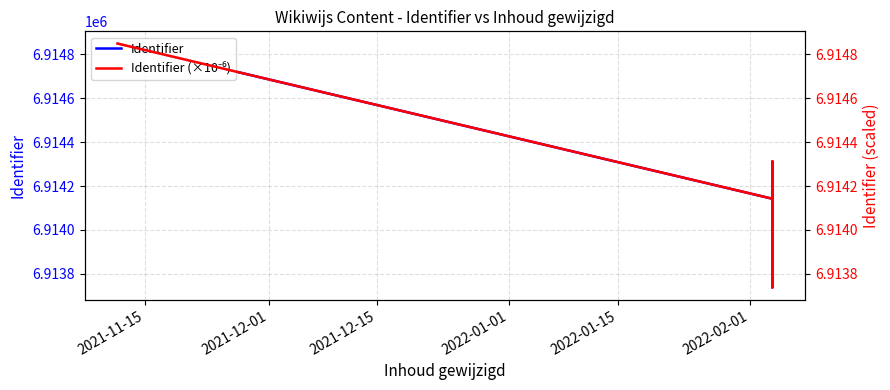

Reading left to right, list all the values displayed in this chart.

Identifier: 6914849.0	6914142.0	6913737.0	6914153.0	6914313.0	6914137.0	6914157.0	6914150.0	6914152.0	6914147.0	6914151.0	6914145.0
Identifier (×10⁻⁶): 6.9	6.9	6.9	6.9	6.9	6.9	6.9	6.9	6.9	6.9	6.9	6.9